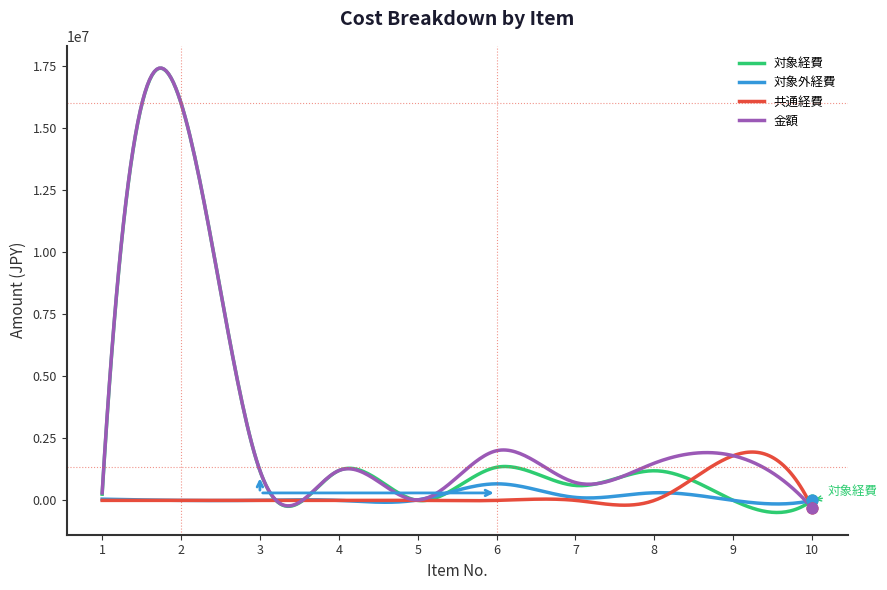

Which series has the widest spread of values?

対象経費